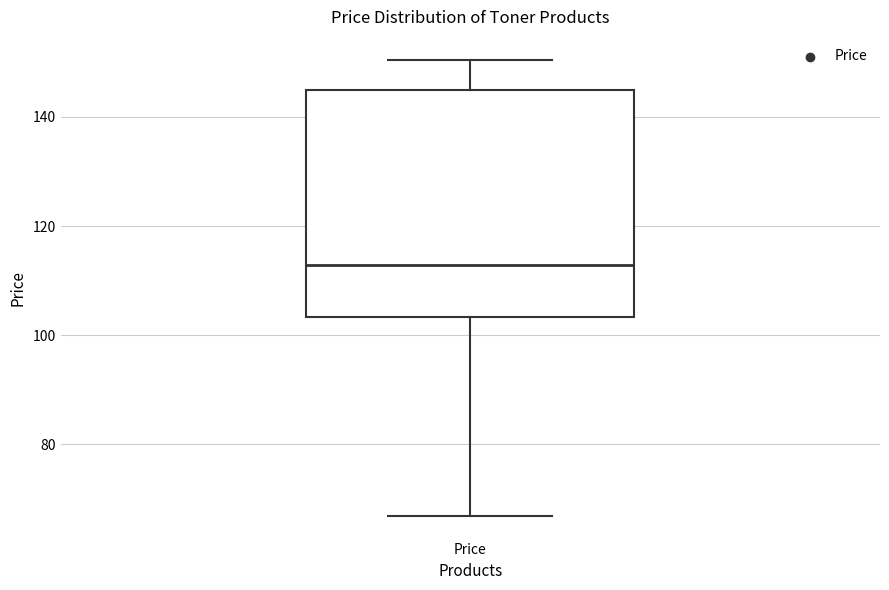

Where does the median line of the box for Price sit on the y-axis? The values are not printed on the chart, so give them approximately, as read against the axis.

112